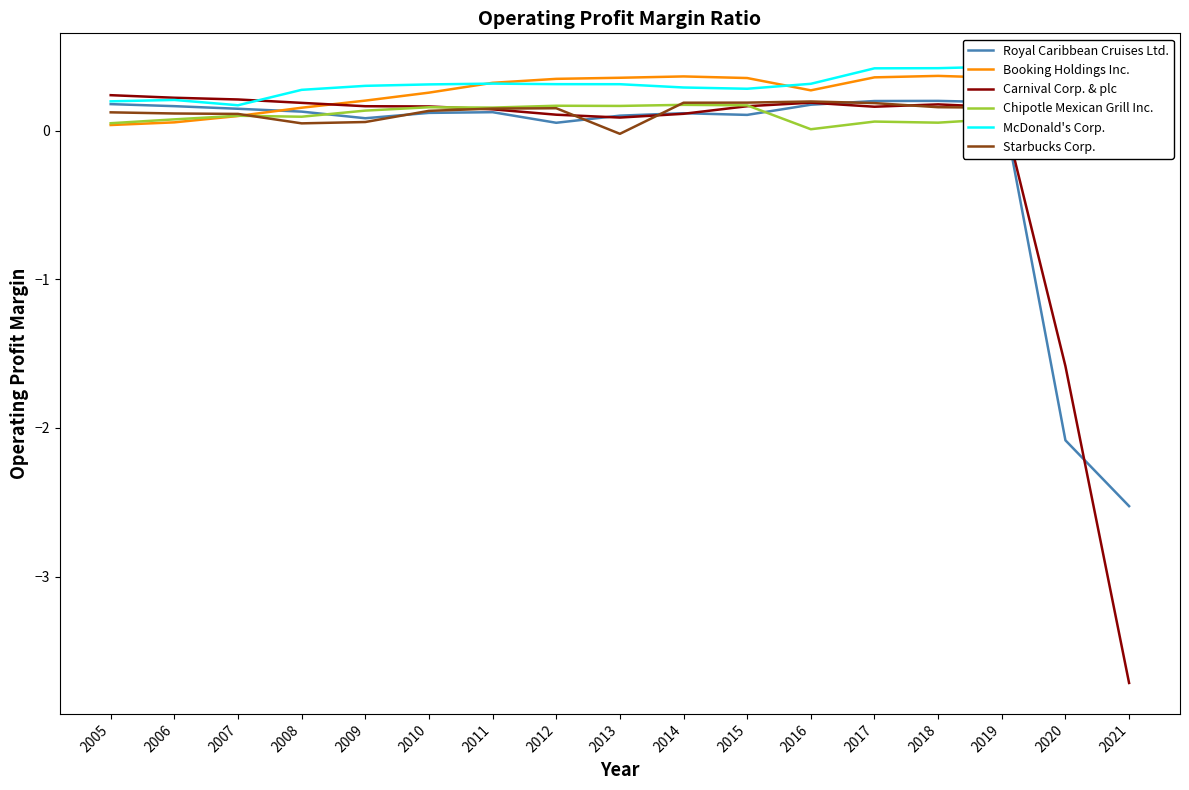

Which series has the largest total across all categories?

McDonald's Corp.